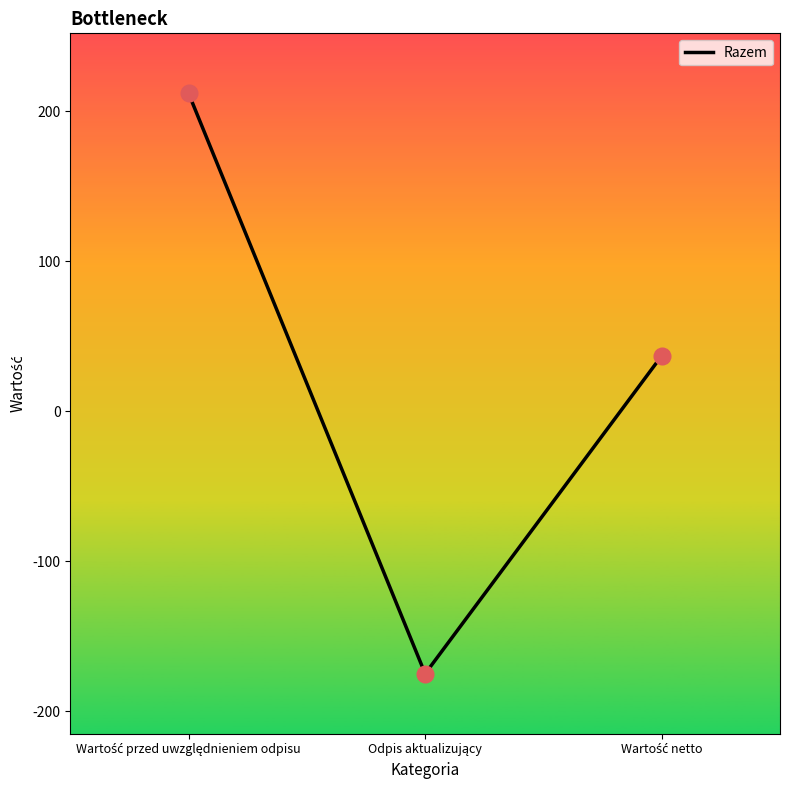

What is the smallest value displayed?

-175